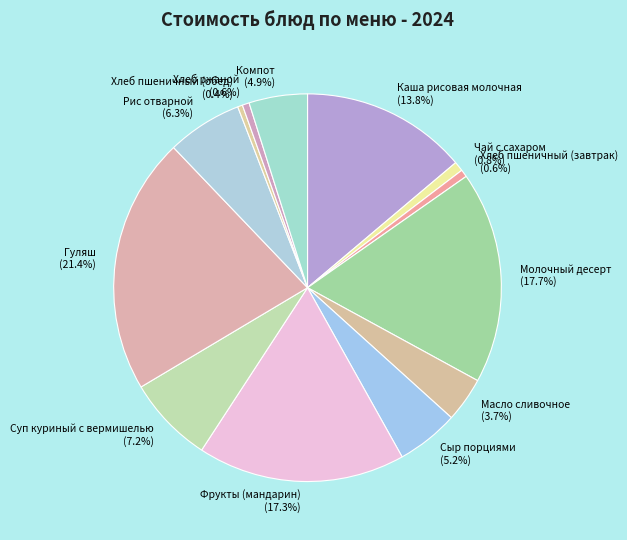

True or false: Сыр порциями accounts for 5% of the total.

True